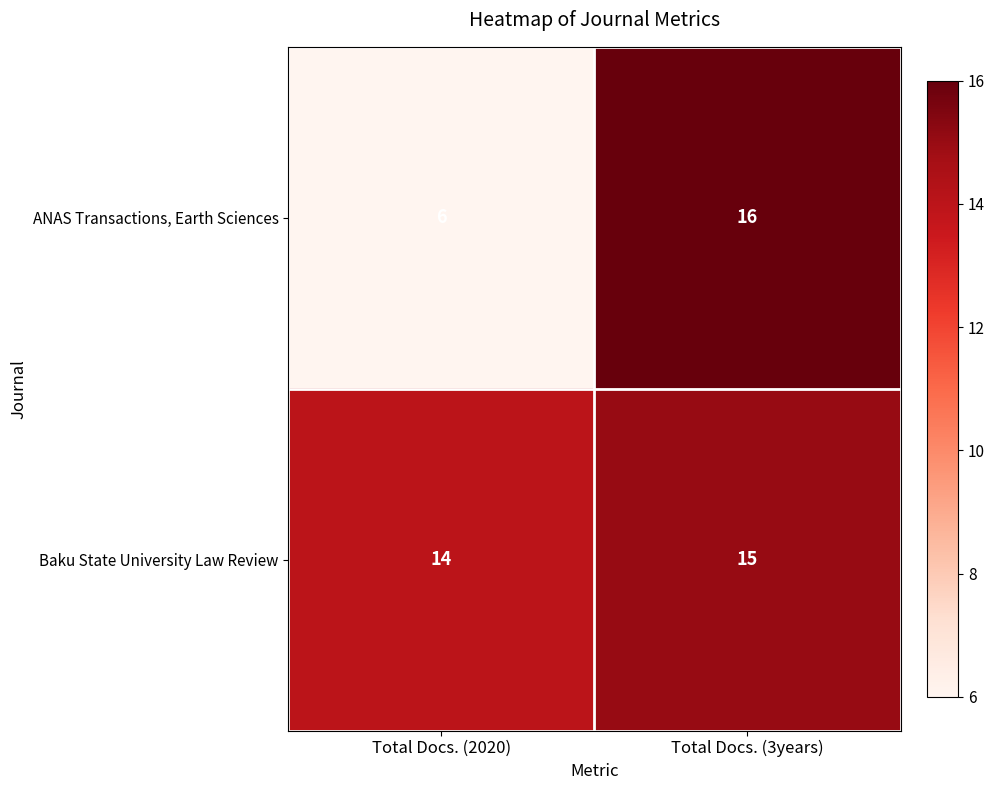

What is the spread (max minus min) of values at Total Docs. (3years)?

1